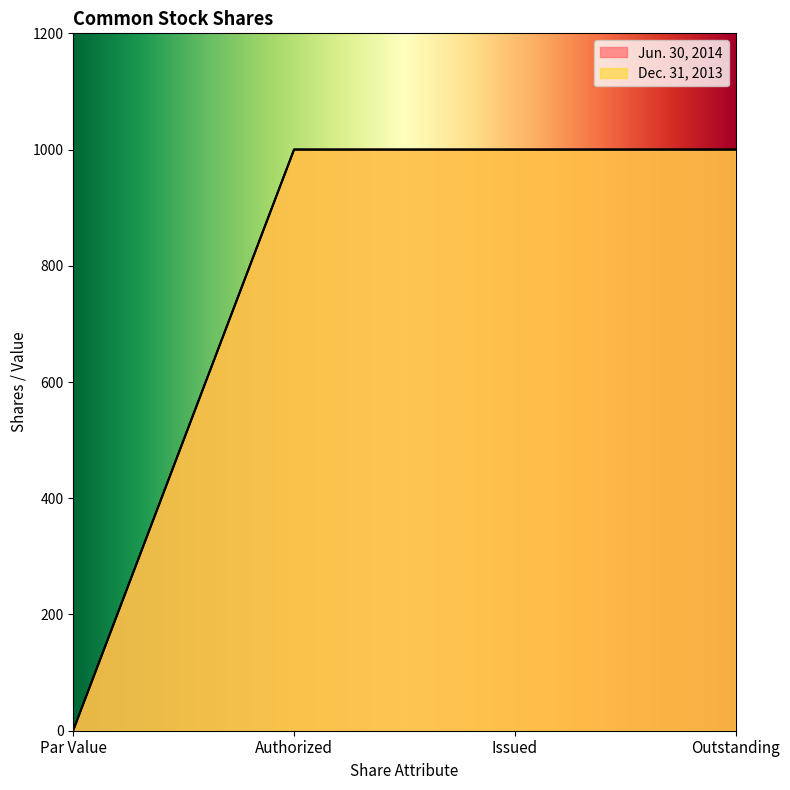

What is the label of the 1st point from the left?

Par Value